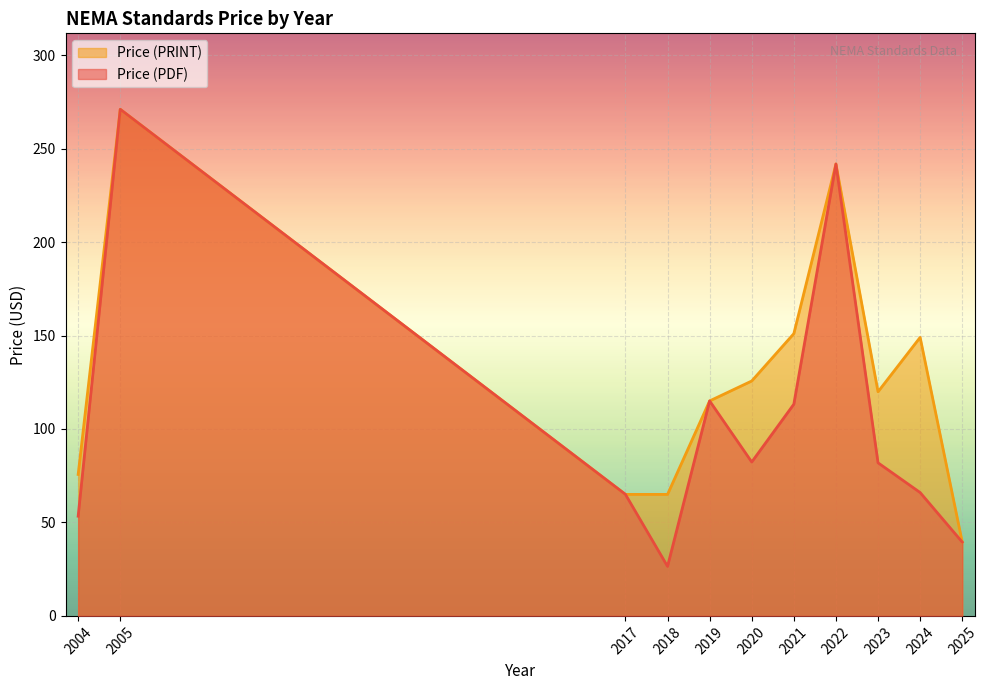

The Price (PRINT) series shows 95 at 2020. True or false?

False